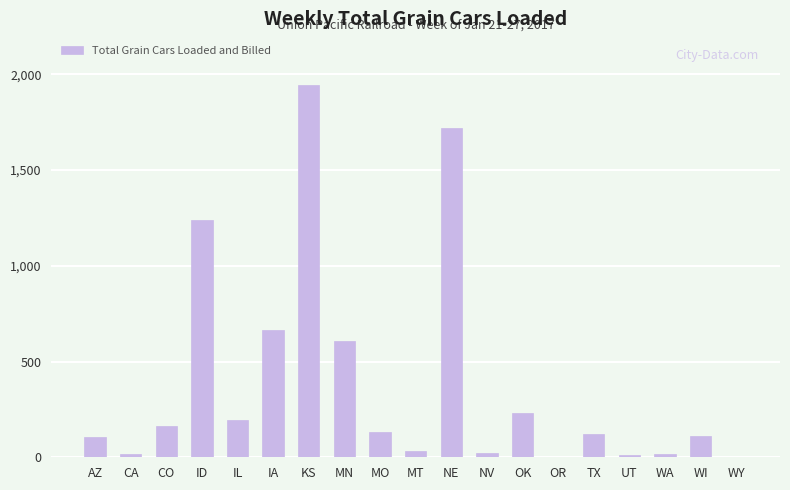

What is the sum of the values at KS and NE?

3664